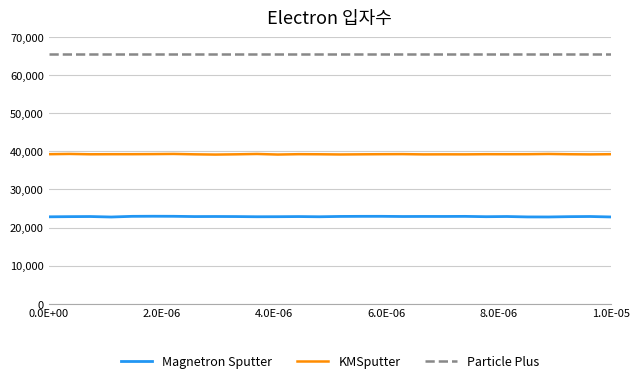

True or false: Magnetron Sputter and Particle Plus cross at least once.

False